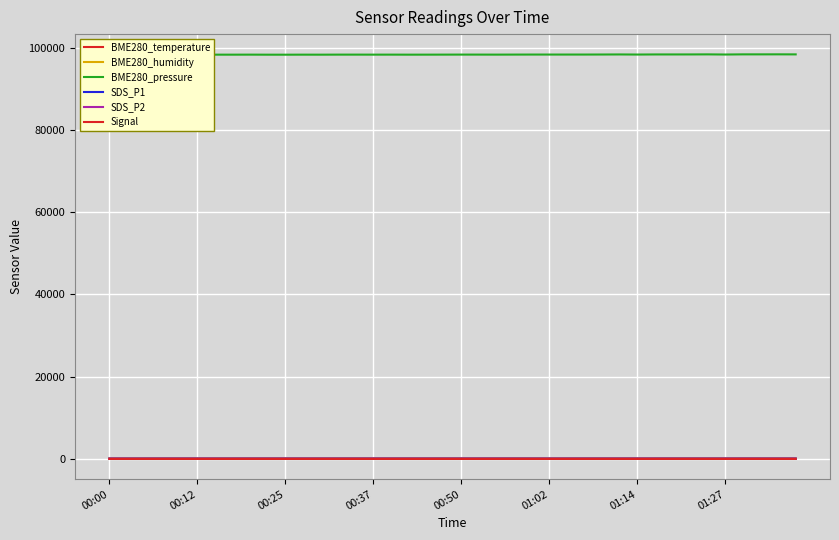

At which category does SDS_P1 reach its first local valley?

00:25